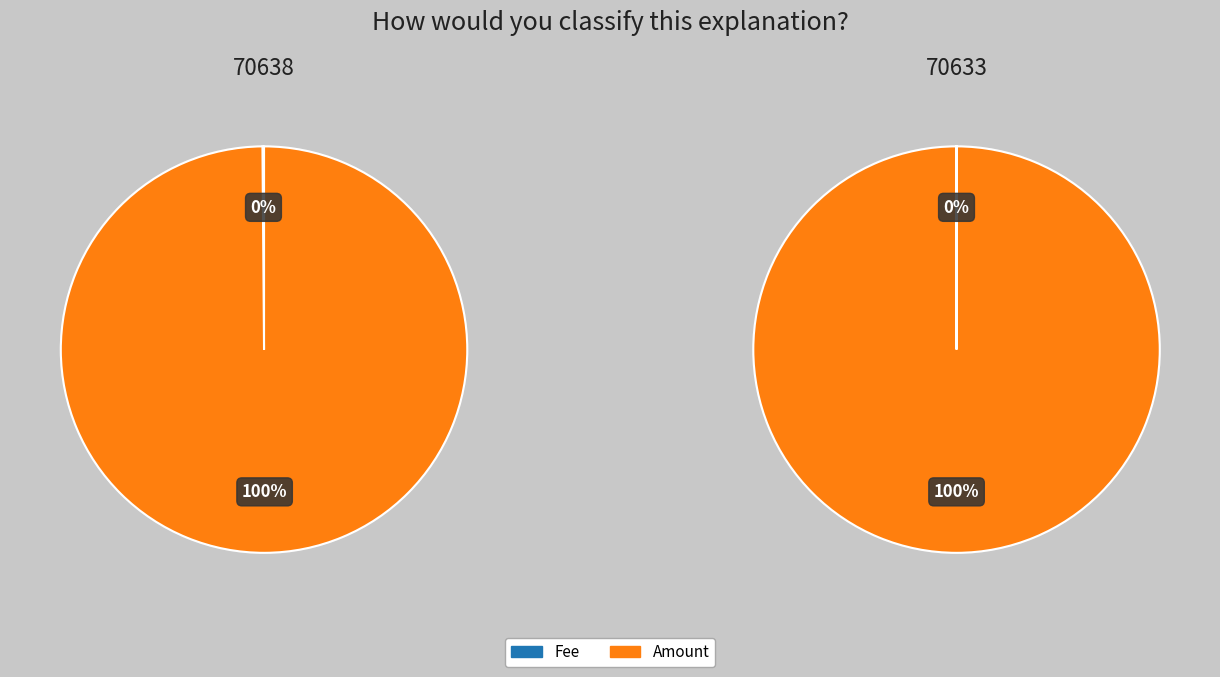

How many slices are in this pie chart?

2